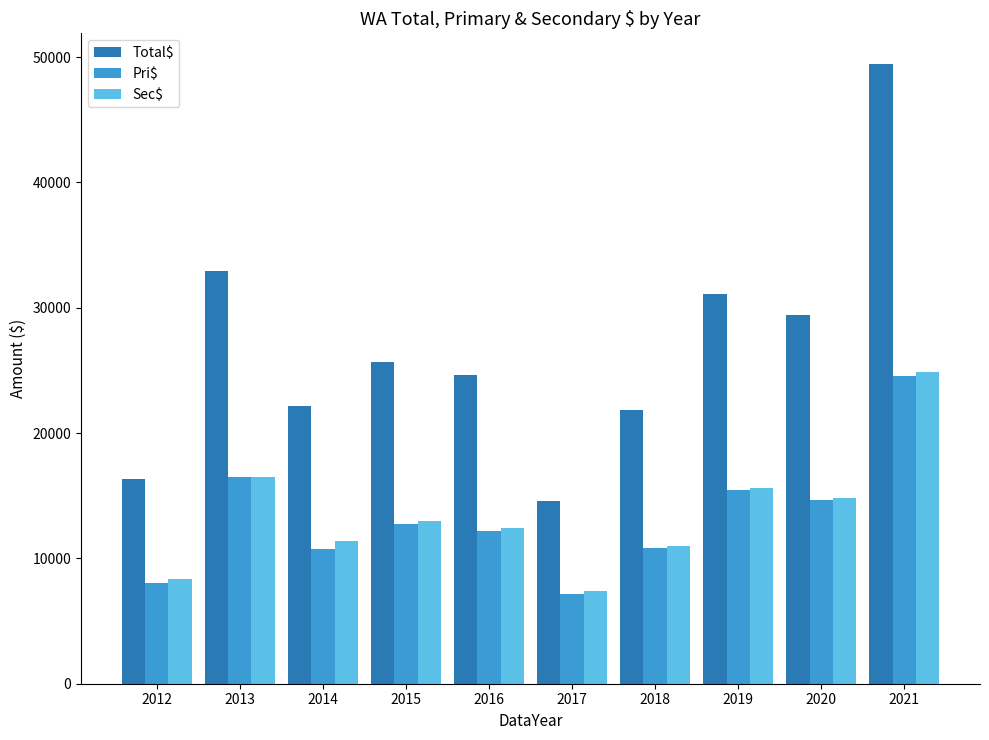

How many distinct data groups are displayed?

3